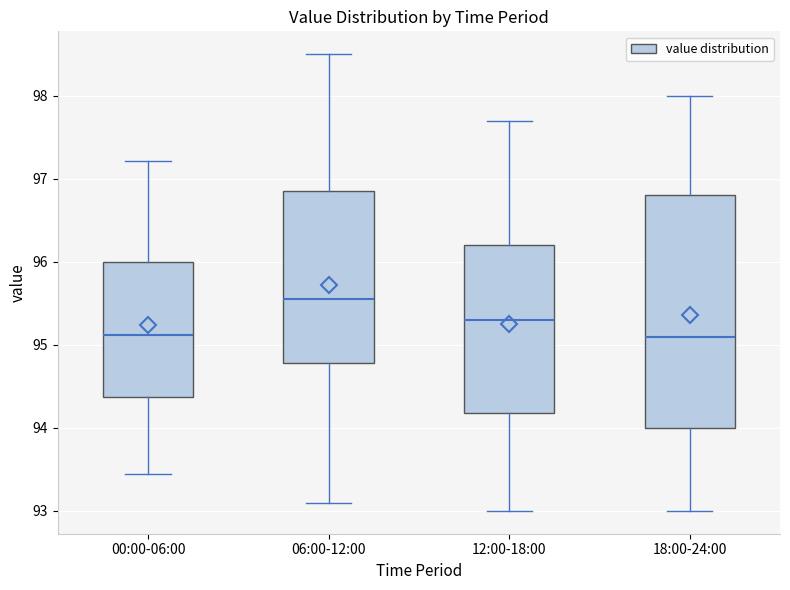

Reading left to right, read every box against the y-axis: the position of its median line, the range the box covers, and the ends of its whiskers. The values are not printed on the chart, so give them approximately, as read against the axis.

00:00-06:00: median 95.1, box 94.4 to 96.0, whiskers 93.5 to 97.2
06:00-12:00: median 95.6, box 94.8 to 96.9, whiskers 93.1 to 98.5
12:00-18:00: median 95.3, box 94.2 to 96.2, whiskers 93.0 to 97.7
18:00-24:00: median 95.1, box 94.0 to 96.8, whiskers 93.0 to 98.0